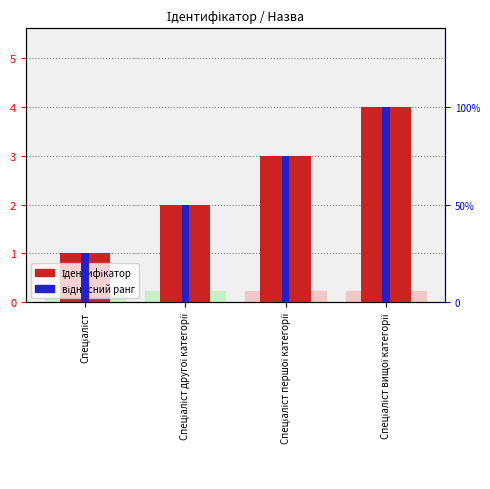

True or false: Ідентифікатор has a value of 2.0 at Спеціаліст другої категорії.

True